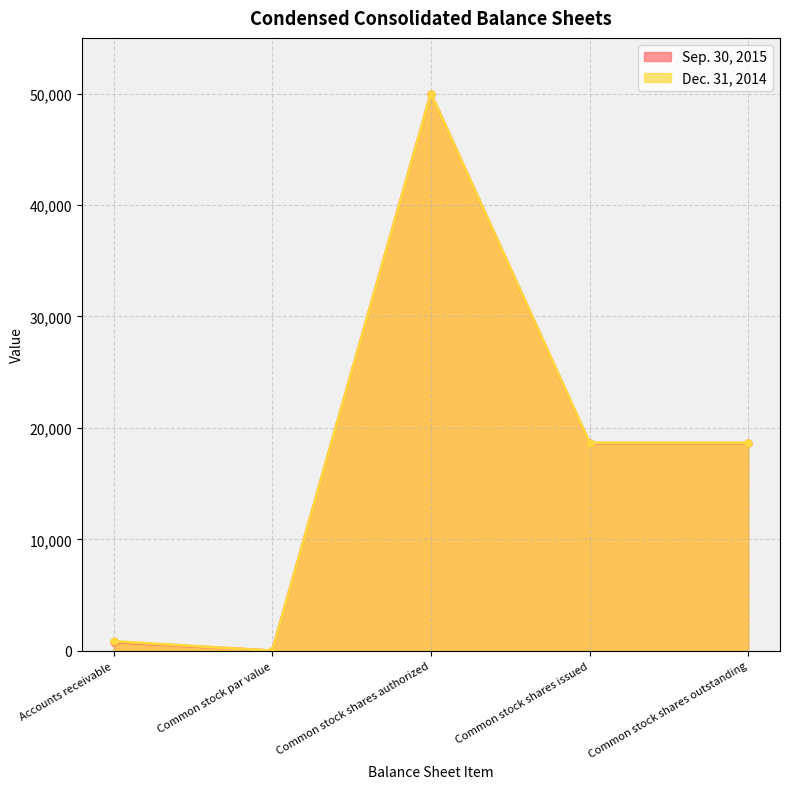

Reading left to right, what are all the values shown in this chart?

Sep. 30, 2015: 776	0	50000	18625	18625
Dec. 31, 2014: 849	0	50000	18662	18662